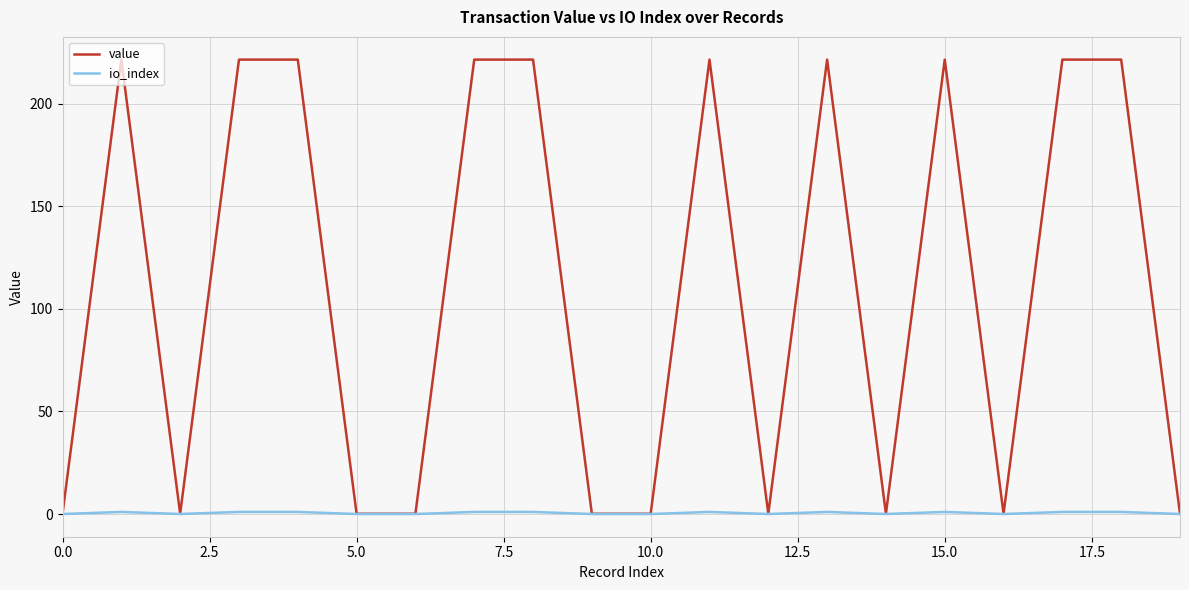

At how many categories does at least one series exceed 154?

10